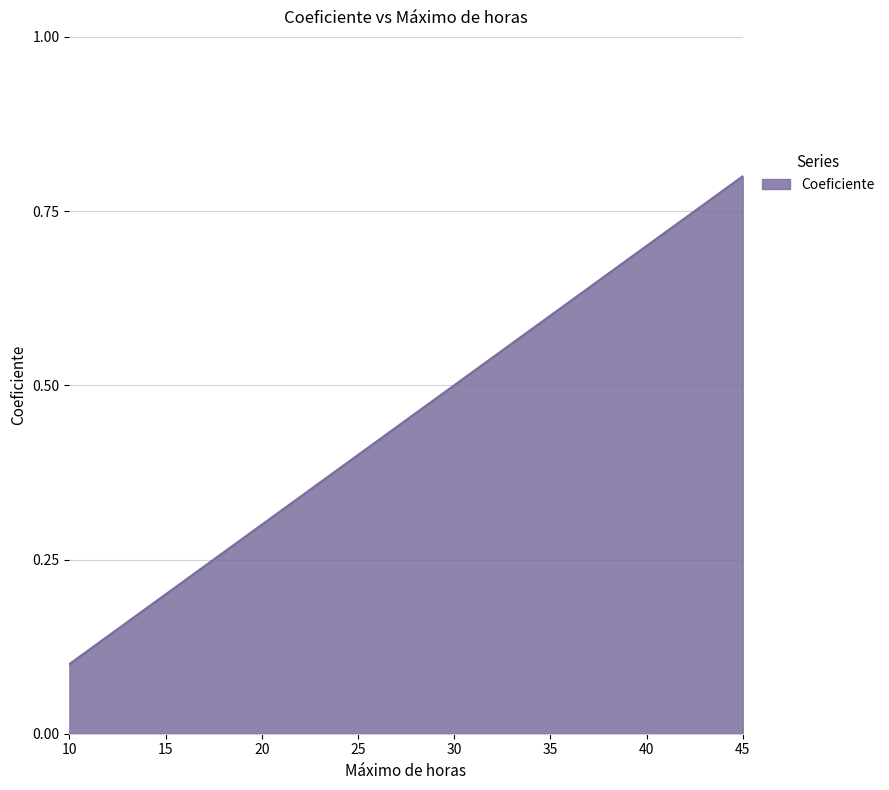

What is the maximum value shown in the chart?

0.8